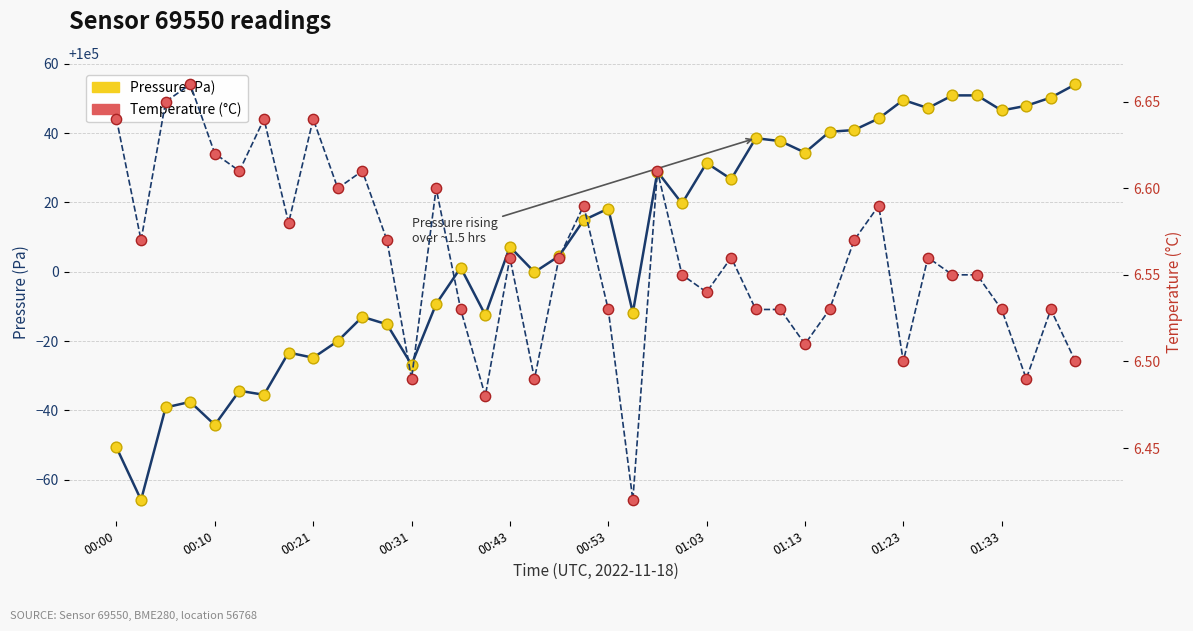

Which series has the largest total across all categories?

Pressure (Pa)